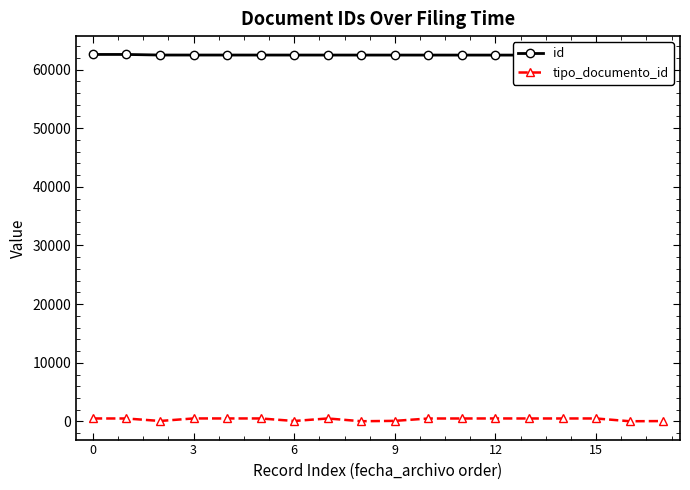

Which series has the largest total across all categories?

id